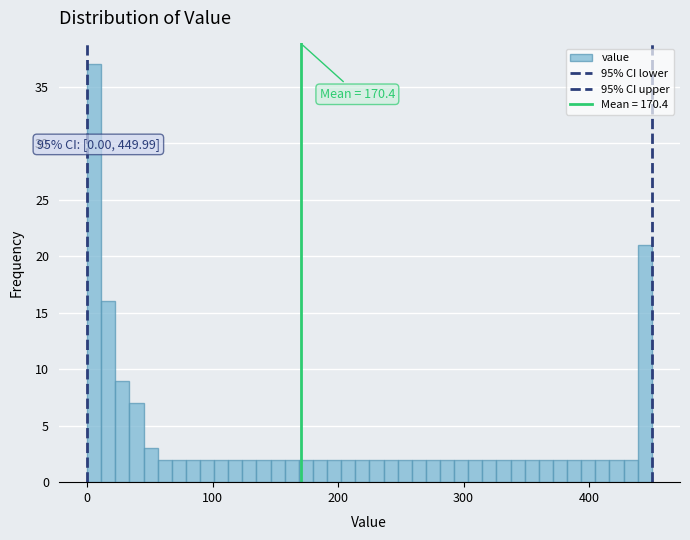

Read against the x-axis, roughly where is the centre of the tallest bar?

10